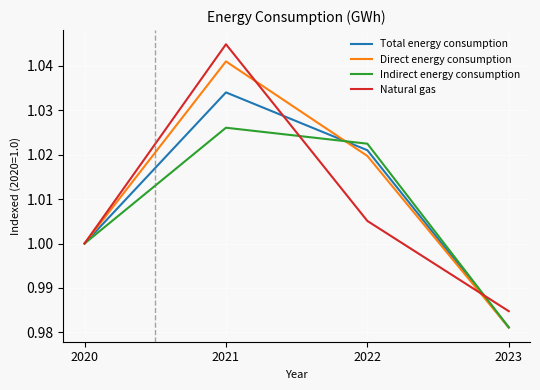

How many categories are shown in the chart?

4